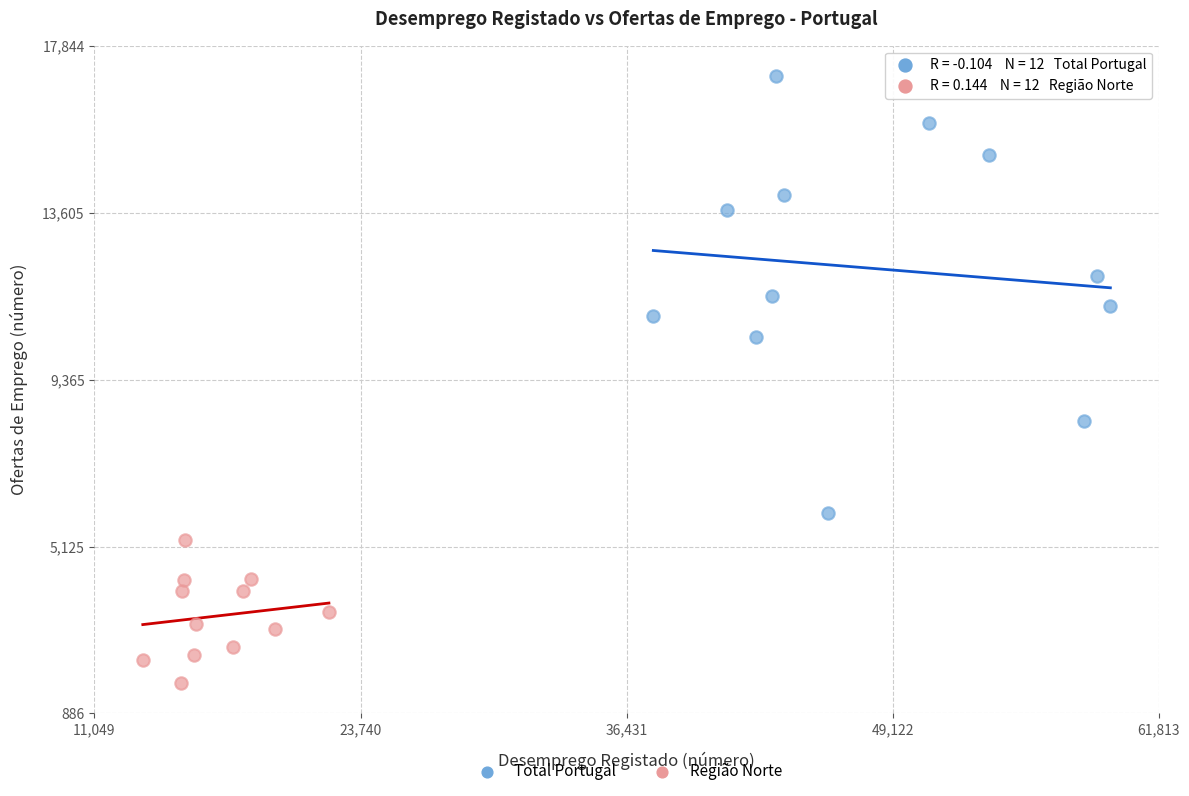

Which series reaches the minimum Y coordinate?

Região Norte